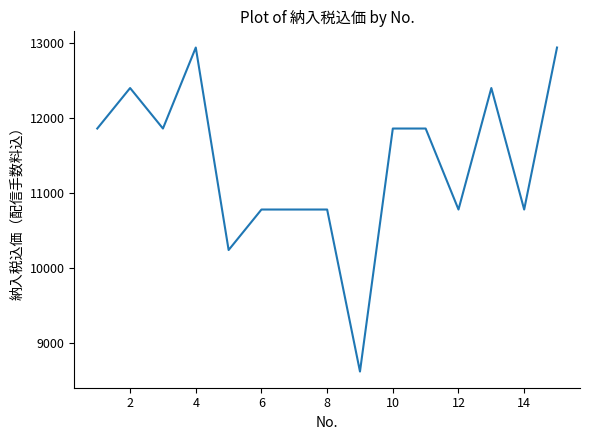

What is the greatest value displayed?

12936